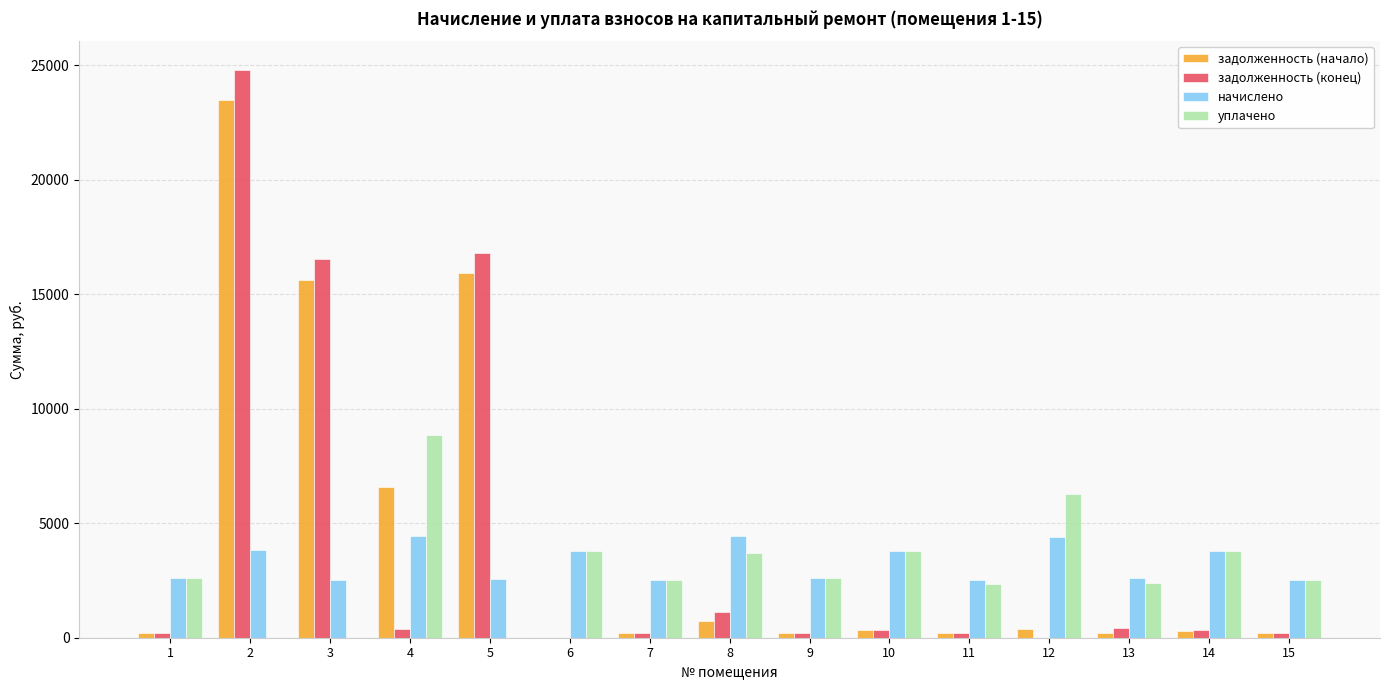

What is the sum of all задолженность (конец) values?

61774.4